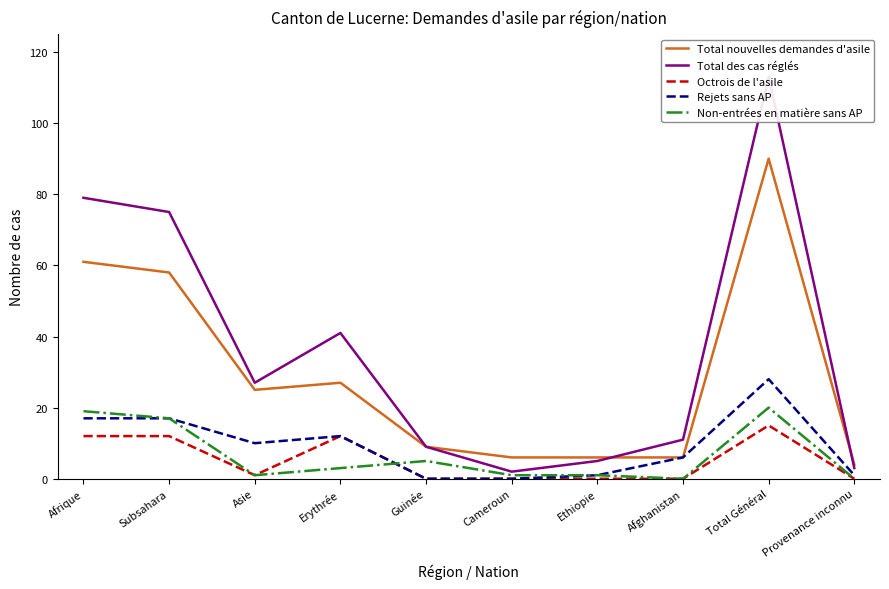

What is the difference between the highest and lowest values at Cameroun?

6